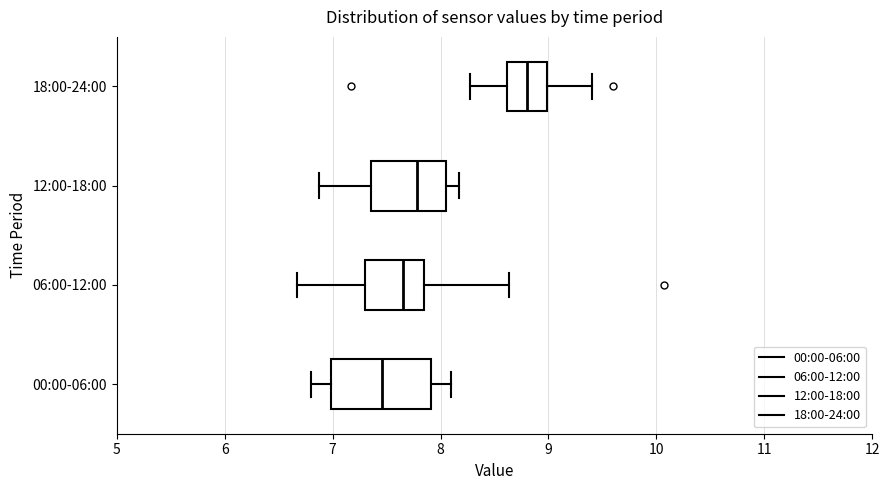

Reading bottom to top, transcribe this box plot: for each box, give where its median line is, the range the box spans, and where its two whiskers end, as read against the x-axis. The values are not printed on the chart, so give them approximately, as read against the axis.

00:00-06:00: median 7.5, box 7.0 to 7.9, whiskers 6.8 to 8.1
06:00-12:00: median 7.7, box 7.3 to 7.9, whiskers 6.7 to 8.6
12:00-18:00: median 7.8, box 7.4 to 8.1, whiskers 6.9 to 8.2
18:00-24:00: median 8.8, box 8.6 to 9.0, whiskers 8.3 to 9.4